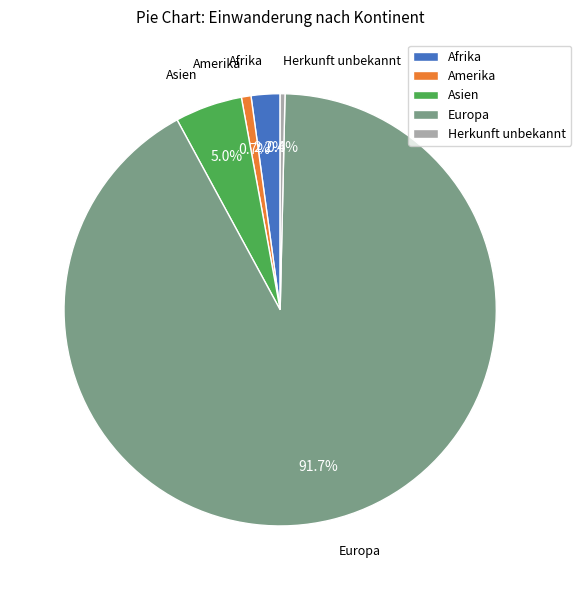

Do Afrika and Europa together represent more than half of the pie?

Yes